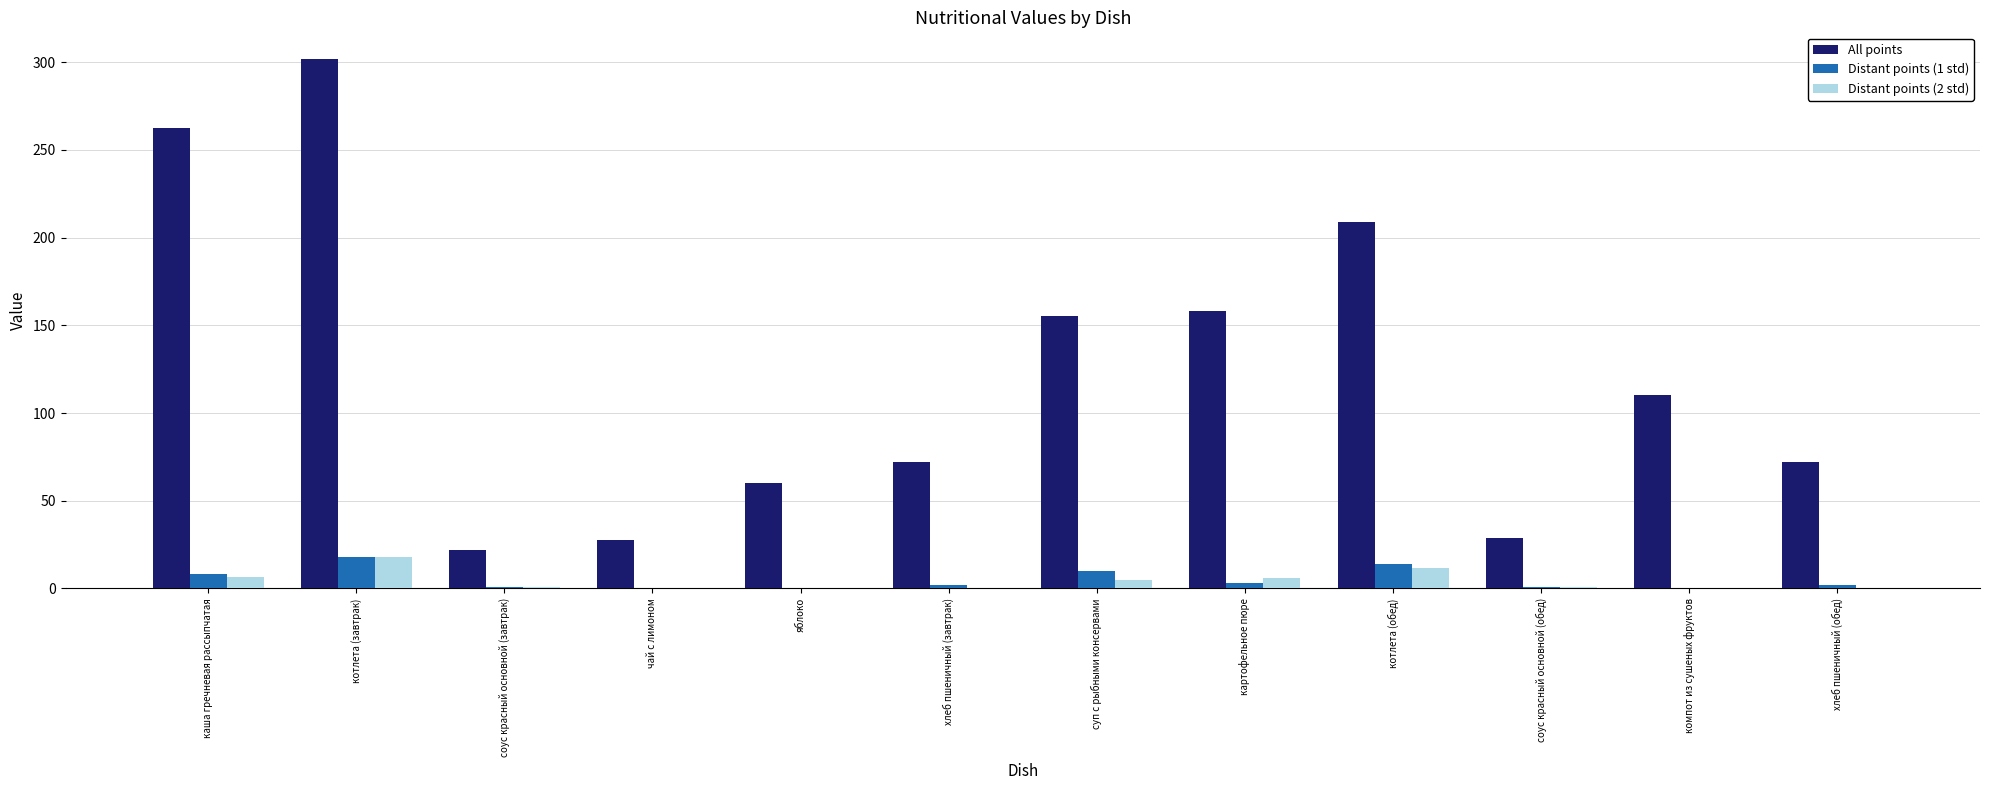

True or false: Distant points (2 std) has a value of 0.0 at яблоко.

True